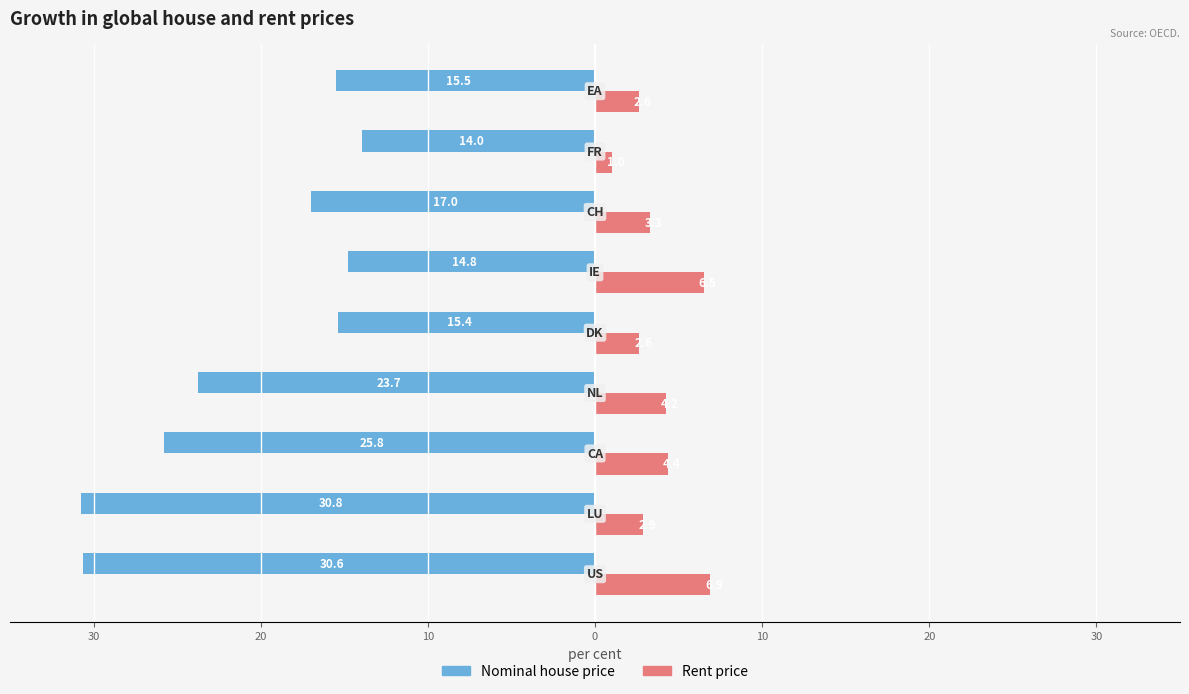

Reading right to left, transcribe all the data shown in this chart.

Nominal house price: -15.5	-14.0	-17.0	-14.8	-15.4	-23.7	-25.8	-30.8	-30.6
Rent price: 2.6	1.0	3.3	6.5	2.6	4.2	4.4	2.9	6.9